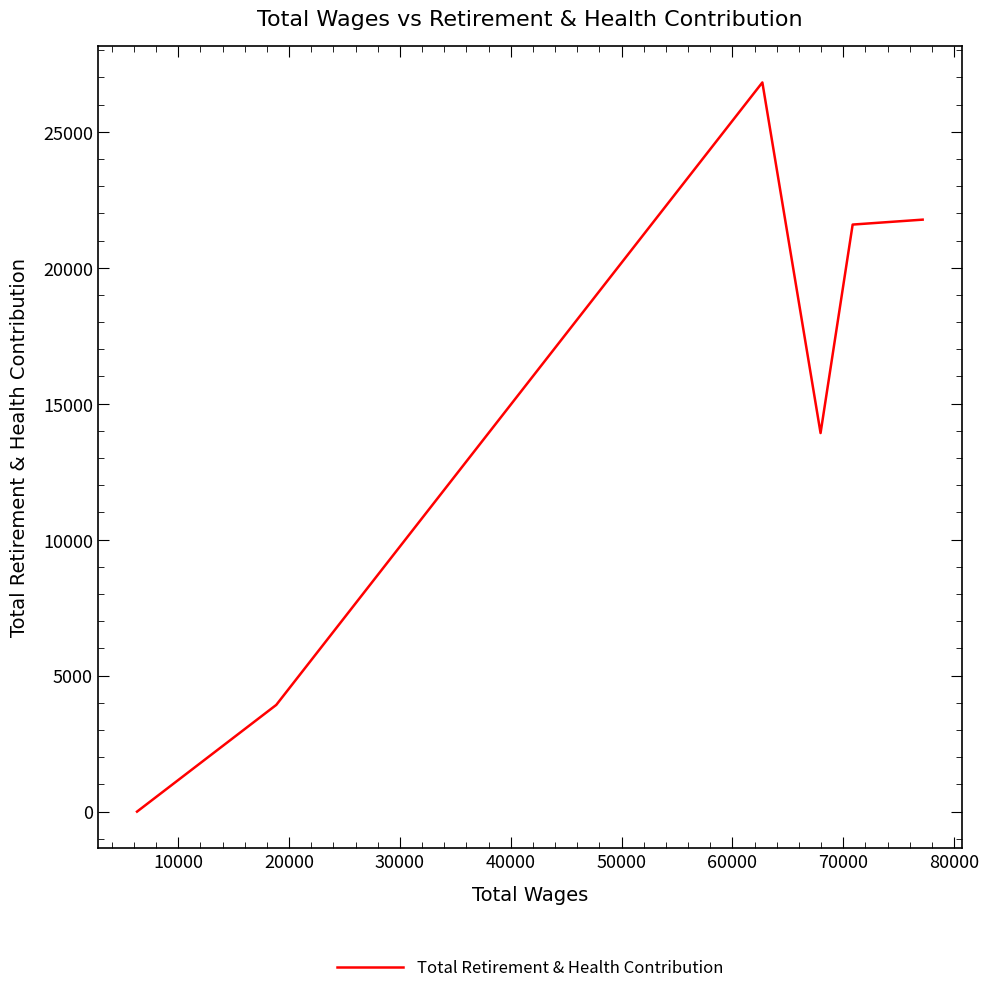

What is the sum of all values?

88009